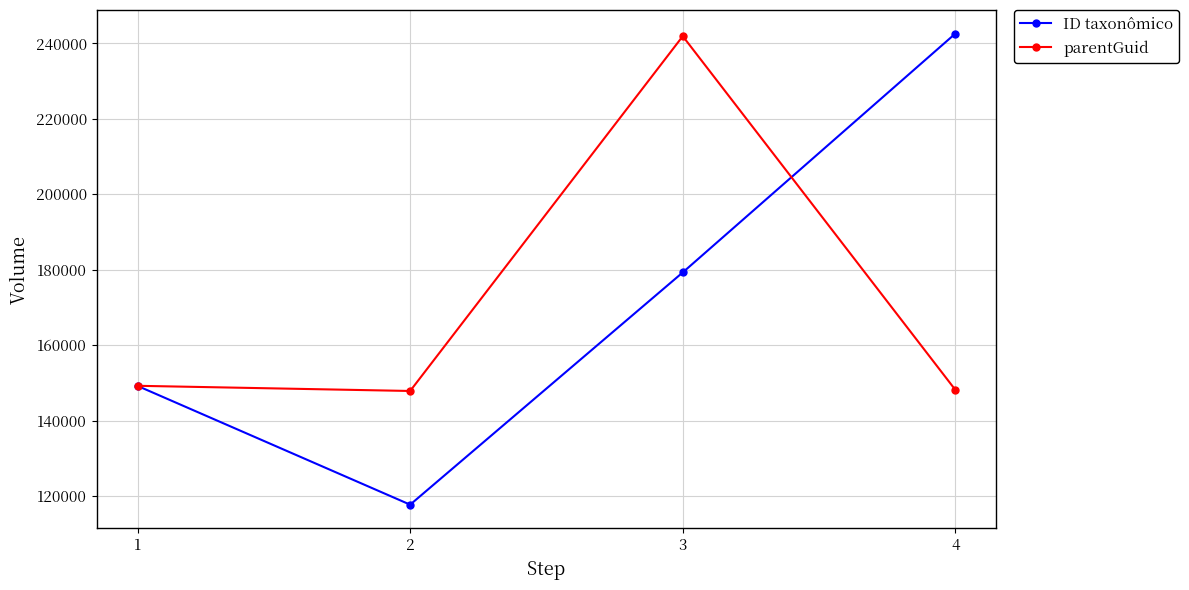

In parentGuid, how many points are higher than both neighbors (excluding endpoints)?

1